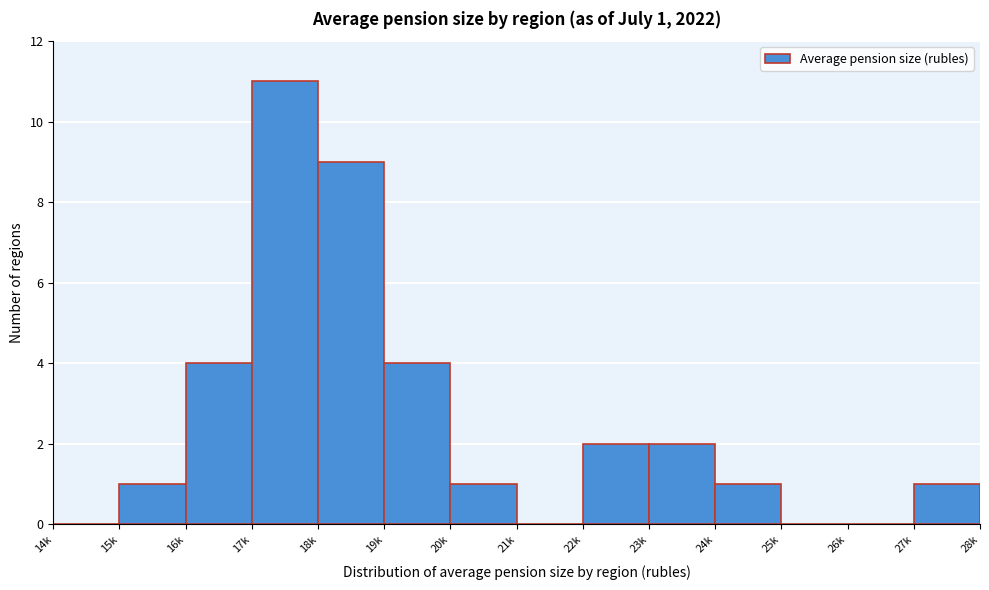

Reading left to right, transcribe all the data shown in this chart.

14k=0	15k=1	16k=4	17k=11	18k=9	19k=4	20k=1	21k=0	22k=2	23k=2	24k=1	25k=0	26k=0	27k=1